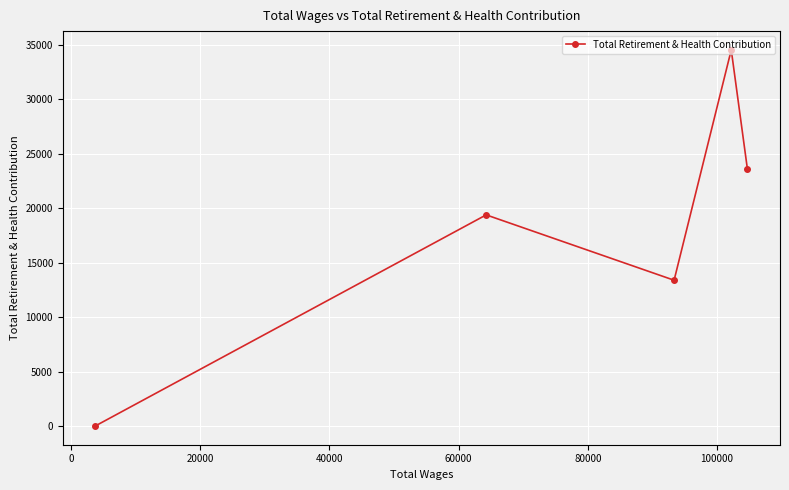

How many distinct data groups are displayed?

1